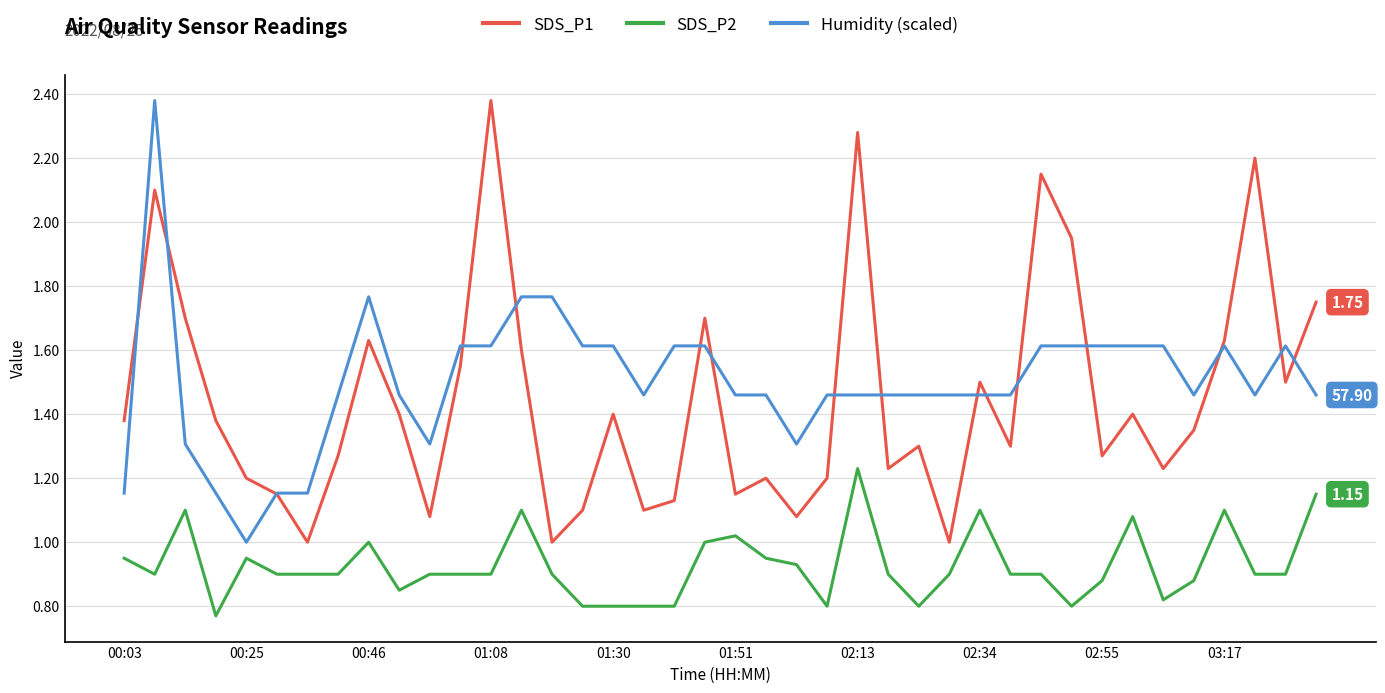

True or false: SDS_P2 and SDS_P1 intersect in this chart.

False